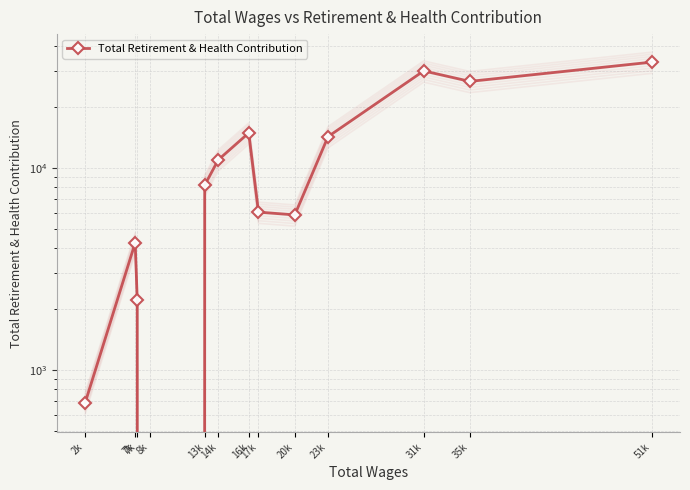

Does the chart have visible grid lines?

Yes